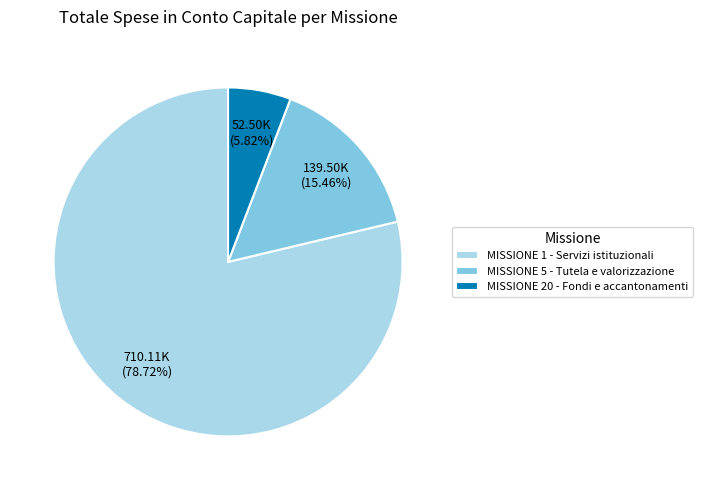

What percentage is the MISSIONE 20 - Fondi e accantonamenti slice, to the nearest percent?

6%